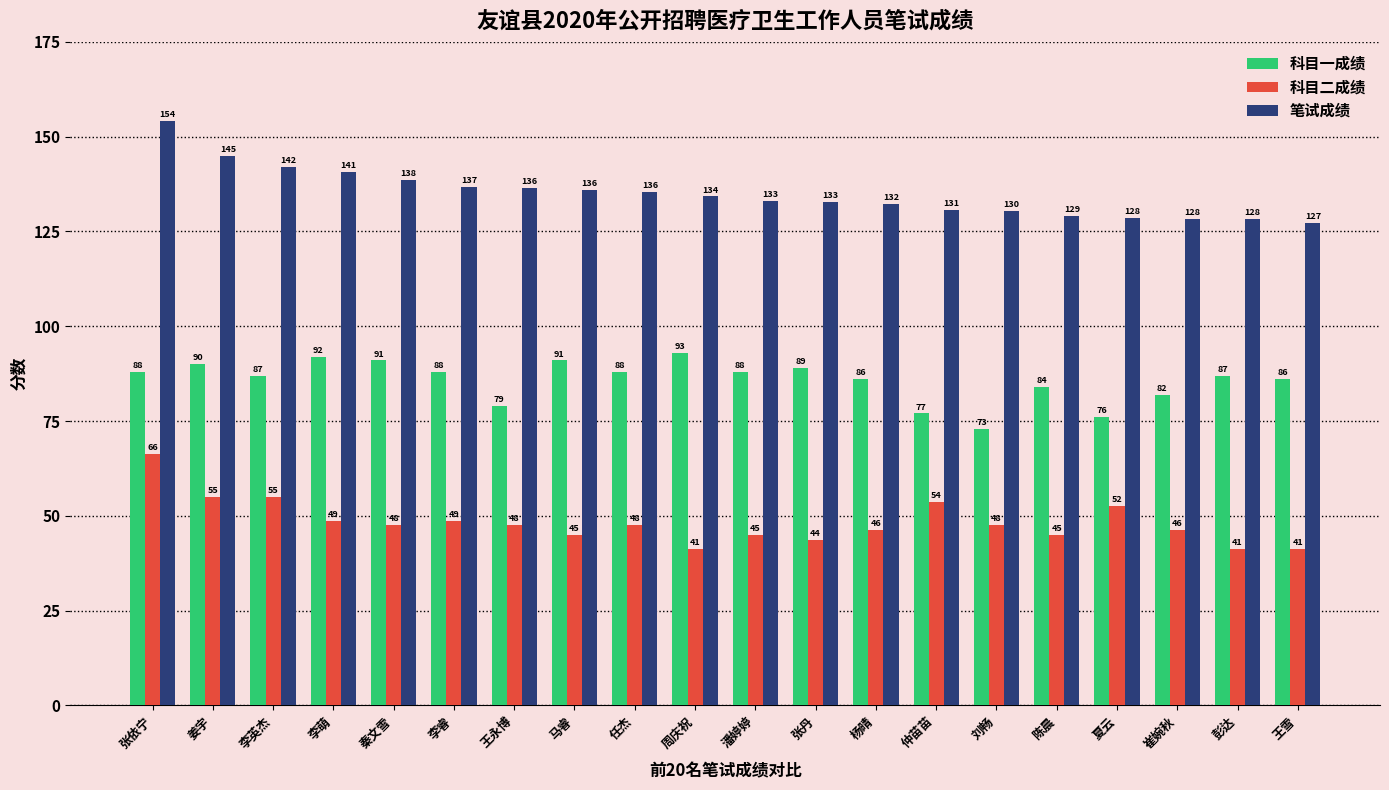

Rank the series by their maximum value, from highest to lowest.

笔试成绩, 科目一成绩, 科目二成绩